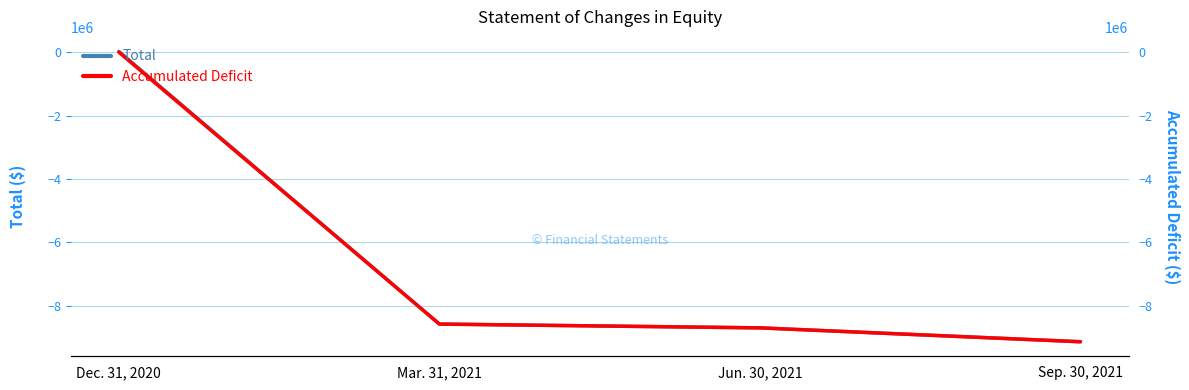

What is the maximum value shown in the chart?

24474